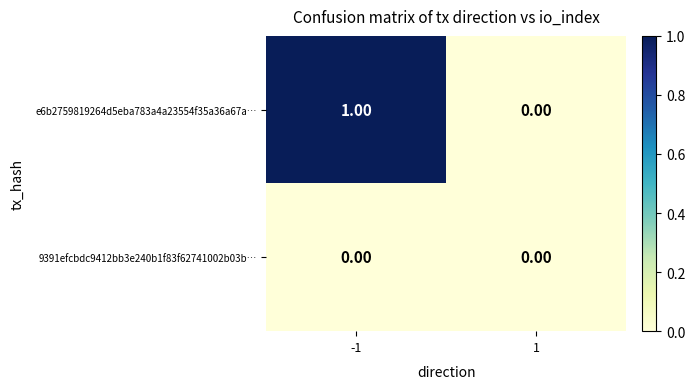

Is the value of 9391efcbdc9412bb3e240b1f83f62741002b03b… at 1 greater than the value of e6b2759819264d5eba783a4a23554f35a36a67a… at -1?

No